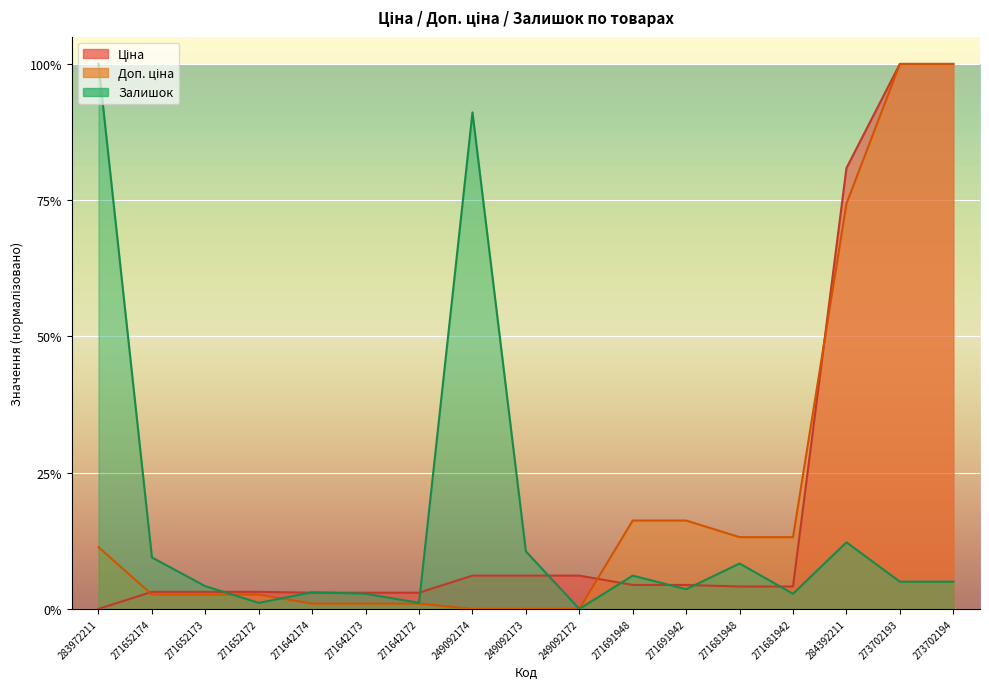

Where is Ціна nearest to the value 0?

283972211